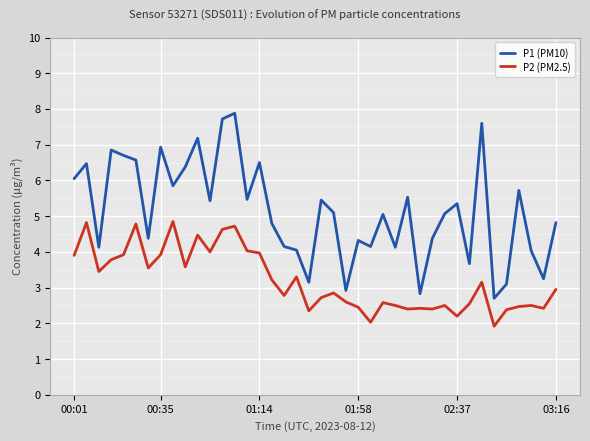

What is the difference between the maximum and minimum values in the P2 (PM2.5) series?

2.9